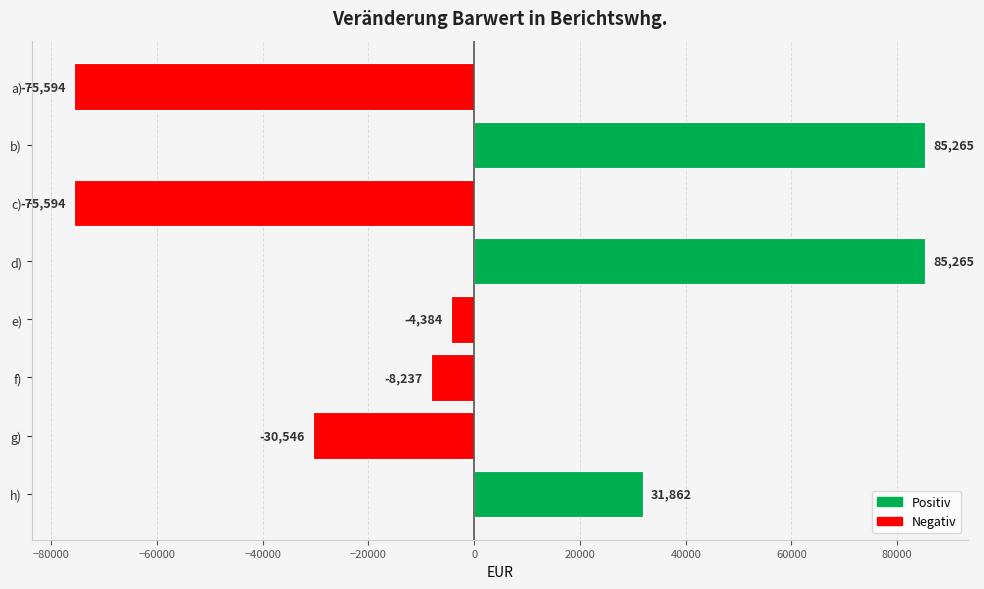

What is the minimum value shown in the chart?

-75593.7